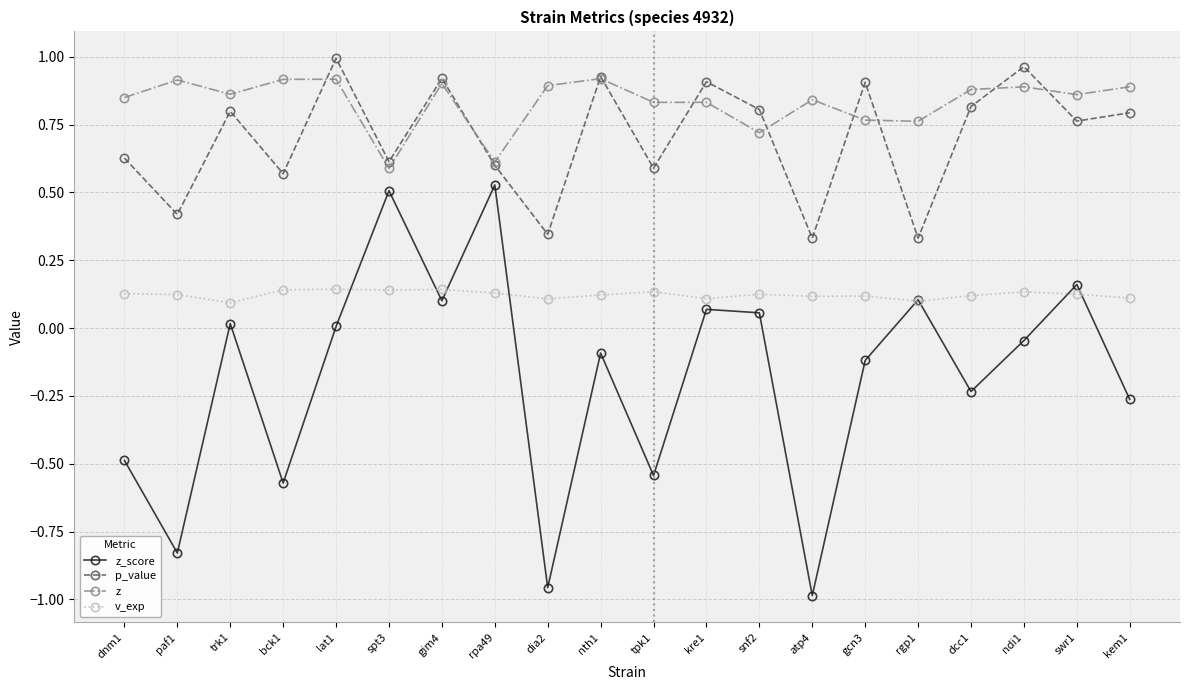

Which series changed the most between gcn3 and rgp1?

p_value